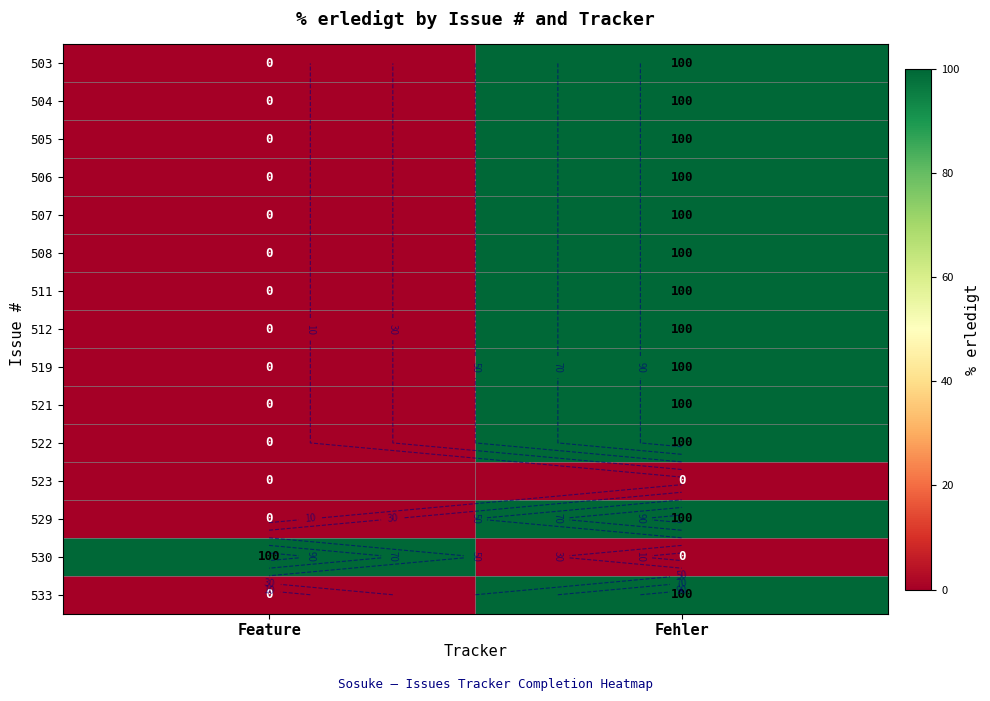

What is the difference between the 511 values at Feature and Fehler?

100